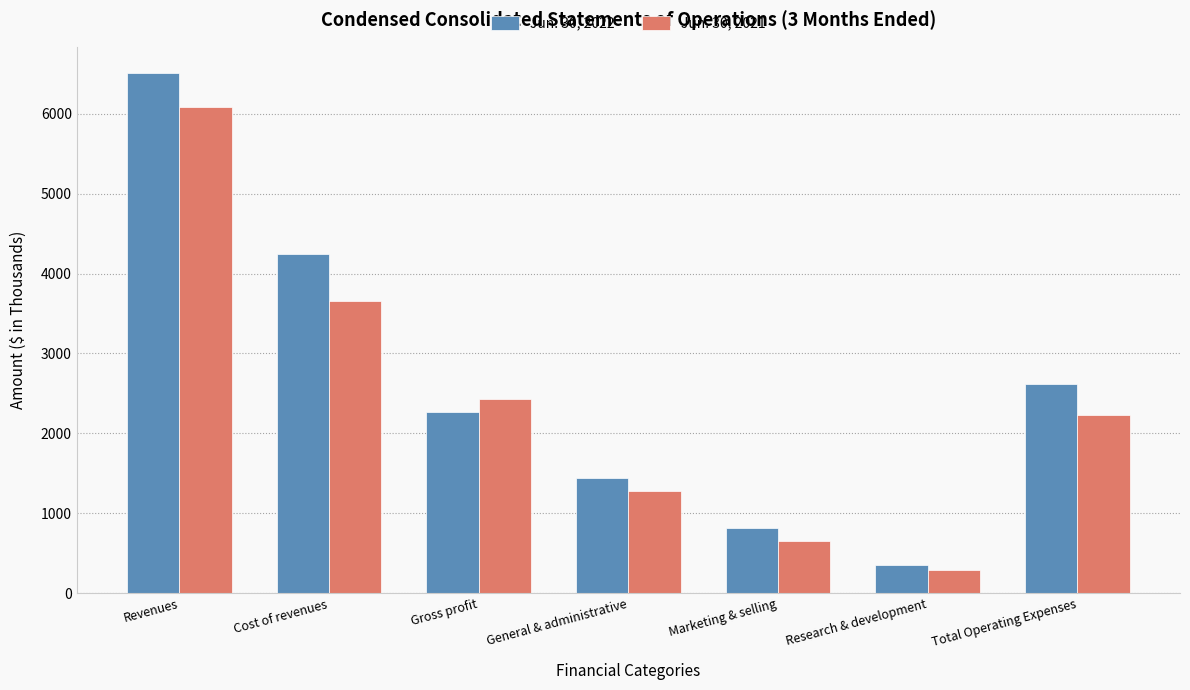

Reading right to left, what are all the values shown in this chart?

Jun. 30, 2022: 2615	357	813	1445	2273	4240	6513
Jun. 30, 2021: 2229	293	656	1280	2436	3651	6087